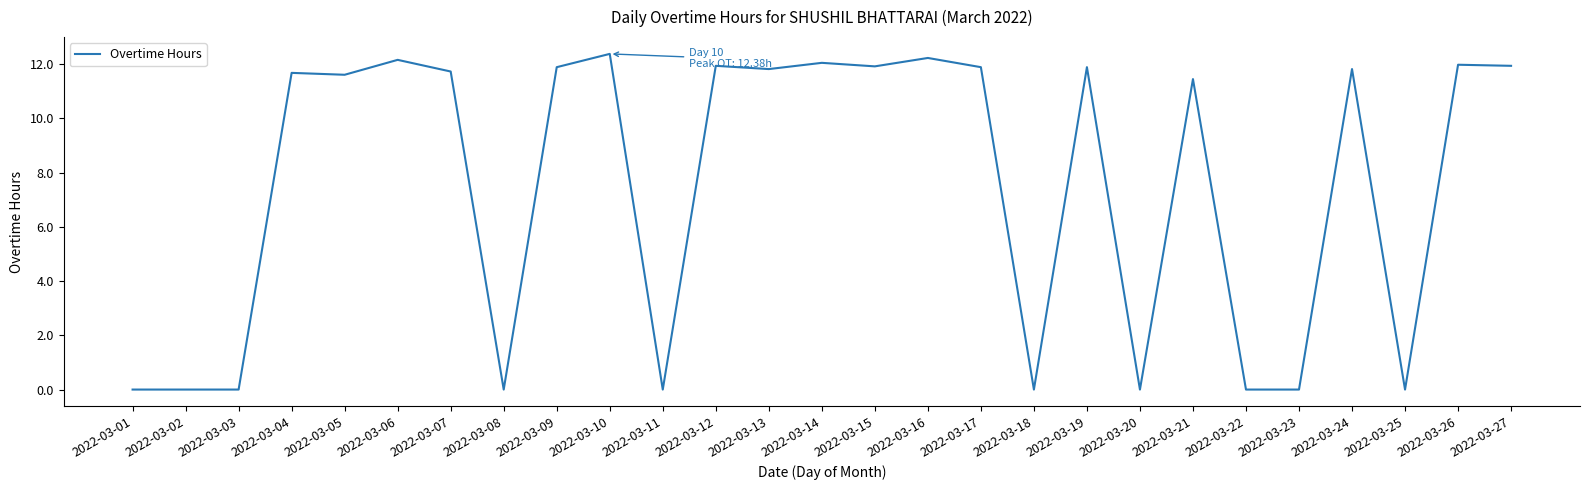

Where does the data first go above 11?

2022-03-04